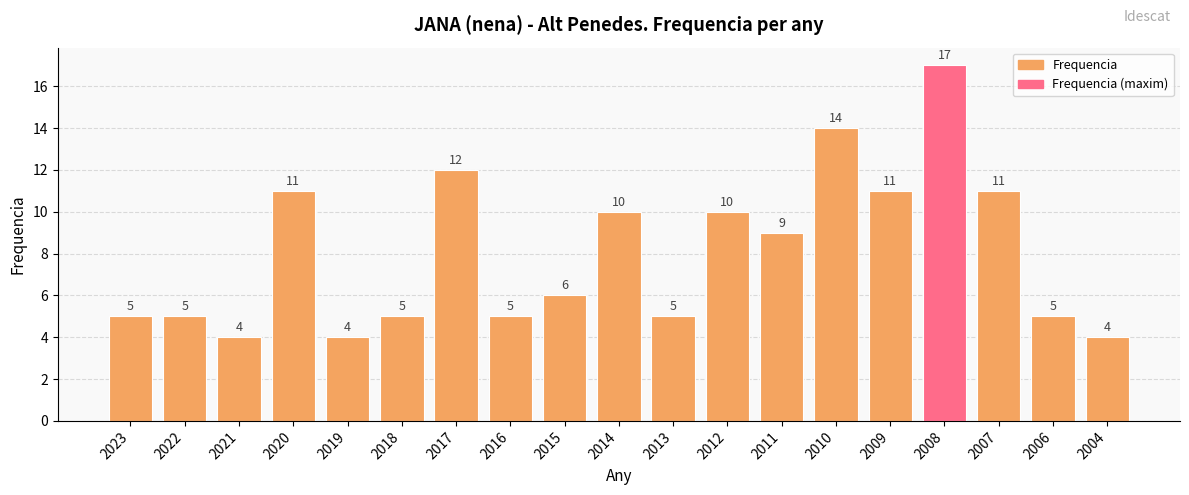

Where does the data first go above 6?

2020